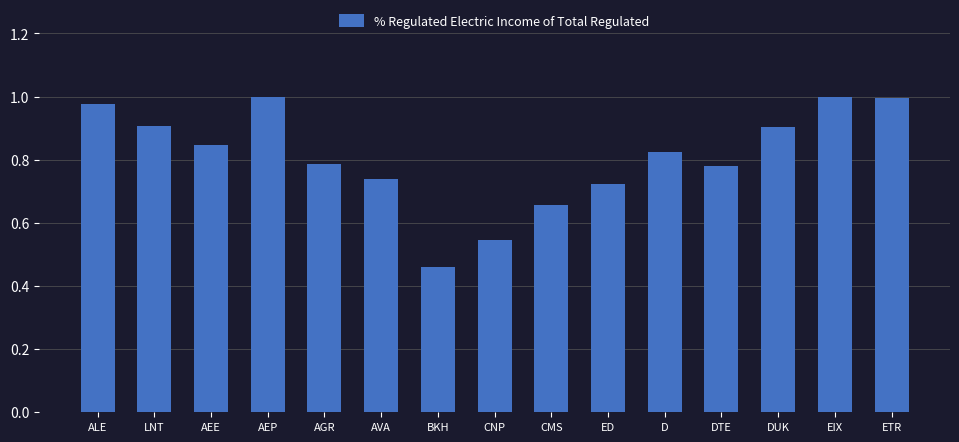

How many distinct data groups are displayed?

1